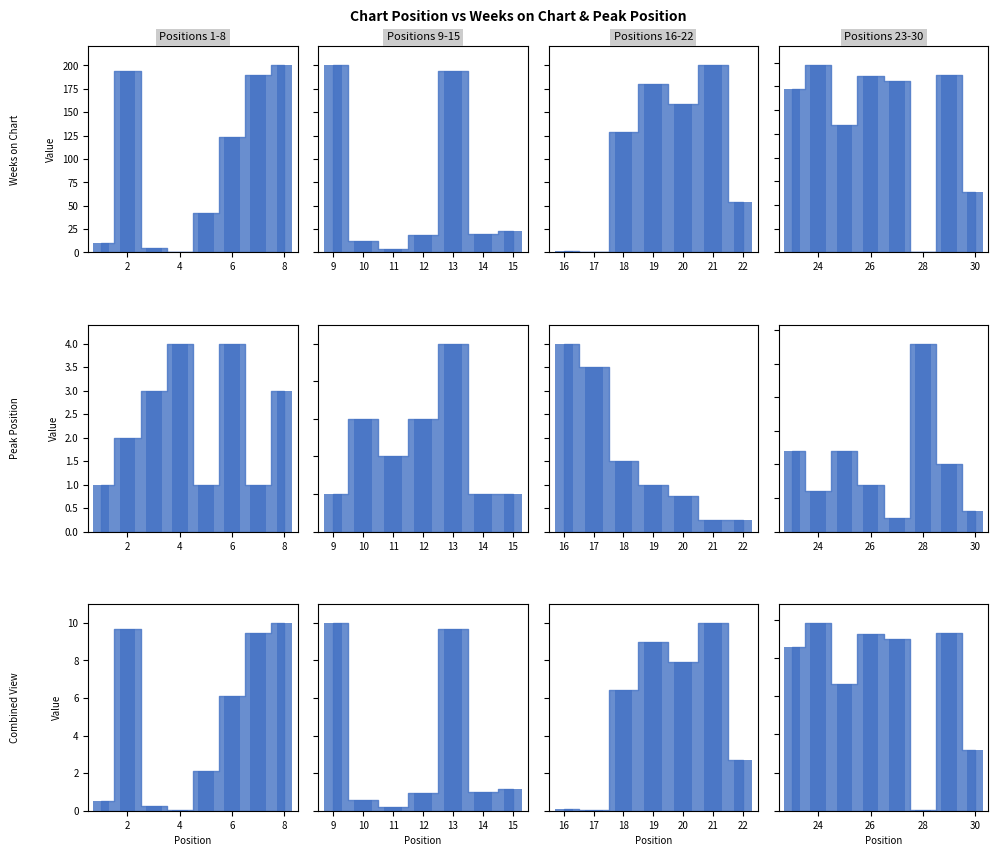

How many data points does each series have?

8